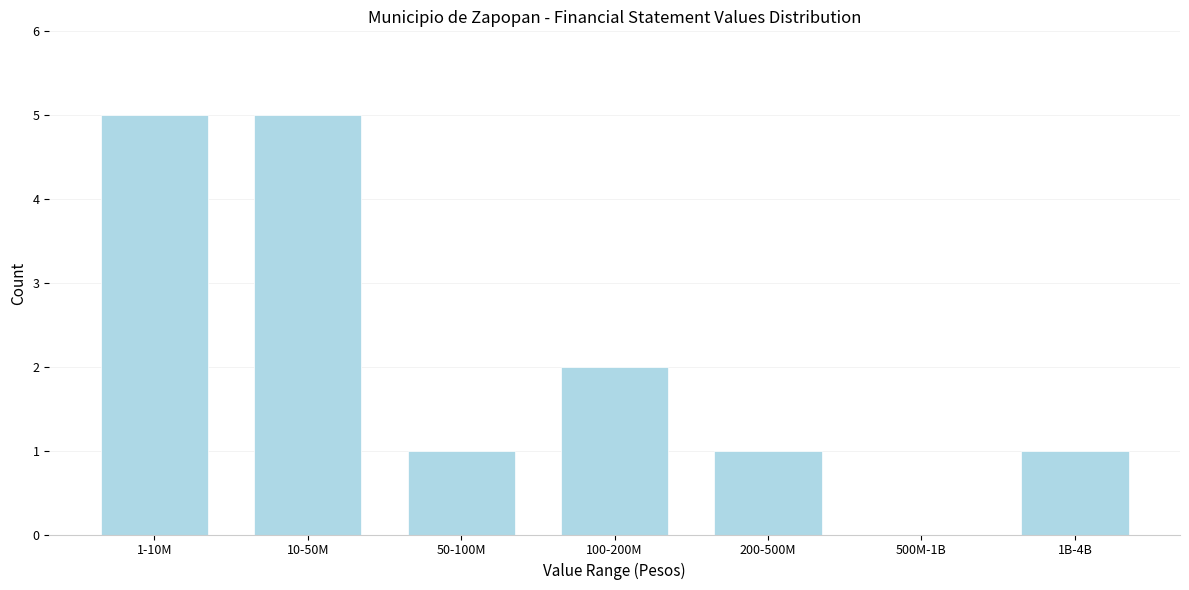

Reading left to right, what are all the values shown in this chart?

1-10M=5	10-50M=5	50-100M=1	100-200M=2	200-500M=1	500M-1B=0	1B-4B=1